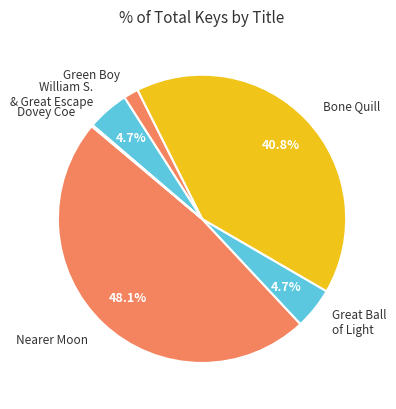

Which category has the biggest portion of the pie?

Nearer Moon